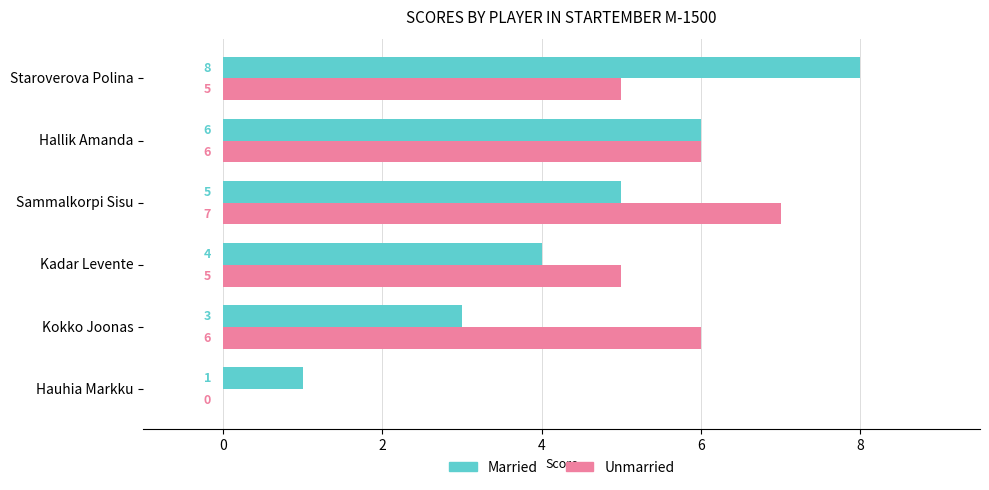

What is the sum of all Unmarried values?

29